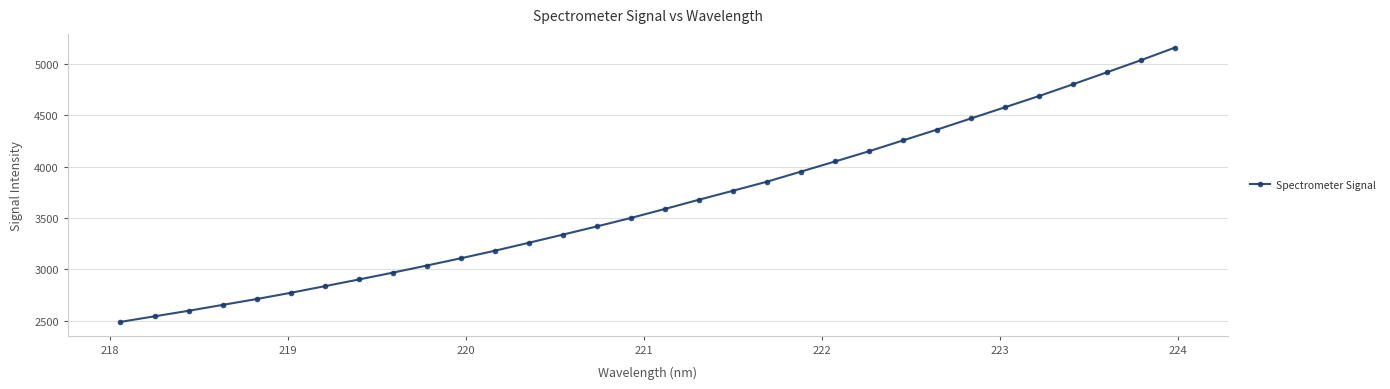

What is the value of the 32nd point from the left?

5161.0